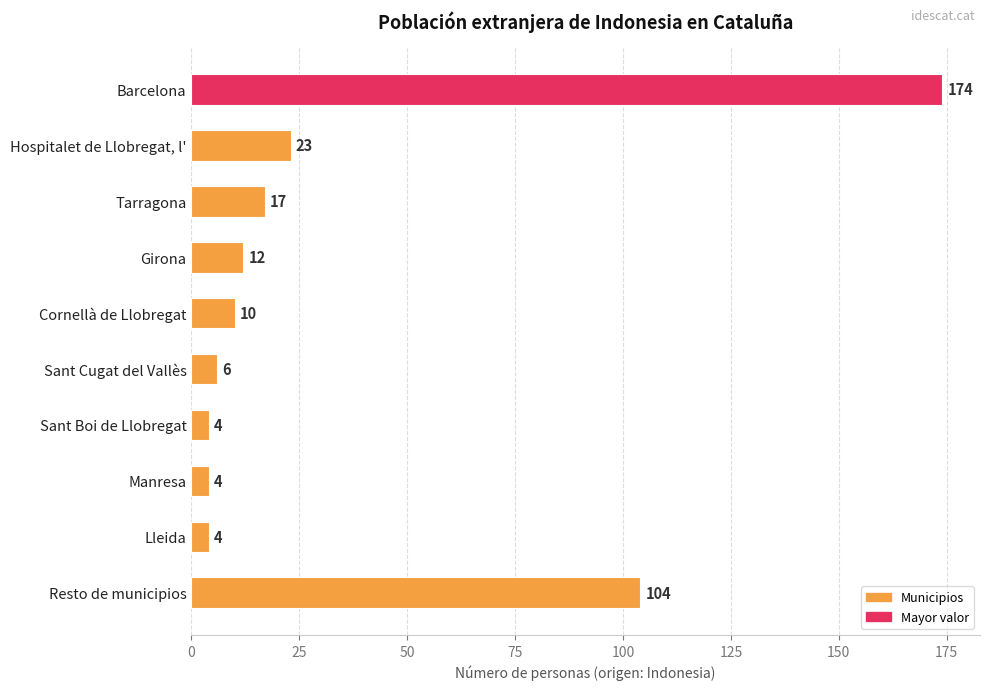

What is the approximate value at Cornellà de Llobregat, to the nearest 10?

10